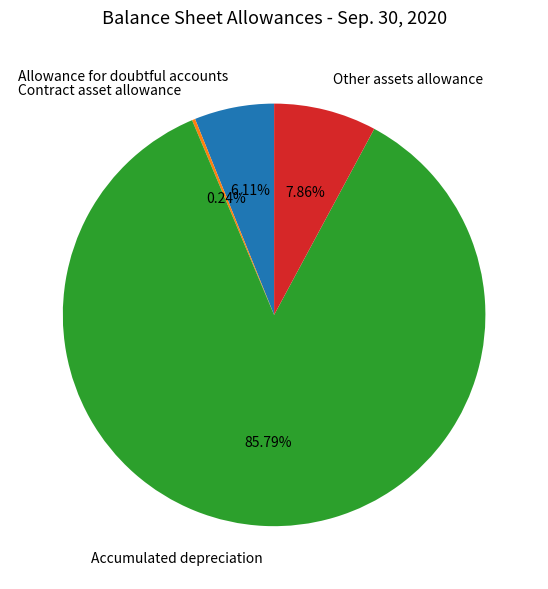

To the nearest percent, what is the difference between the Allowance for doubtful accounts and Accumulated depreciation slice percentages?

80%